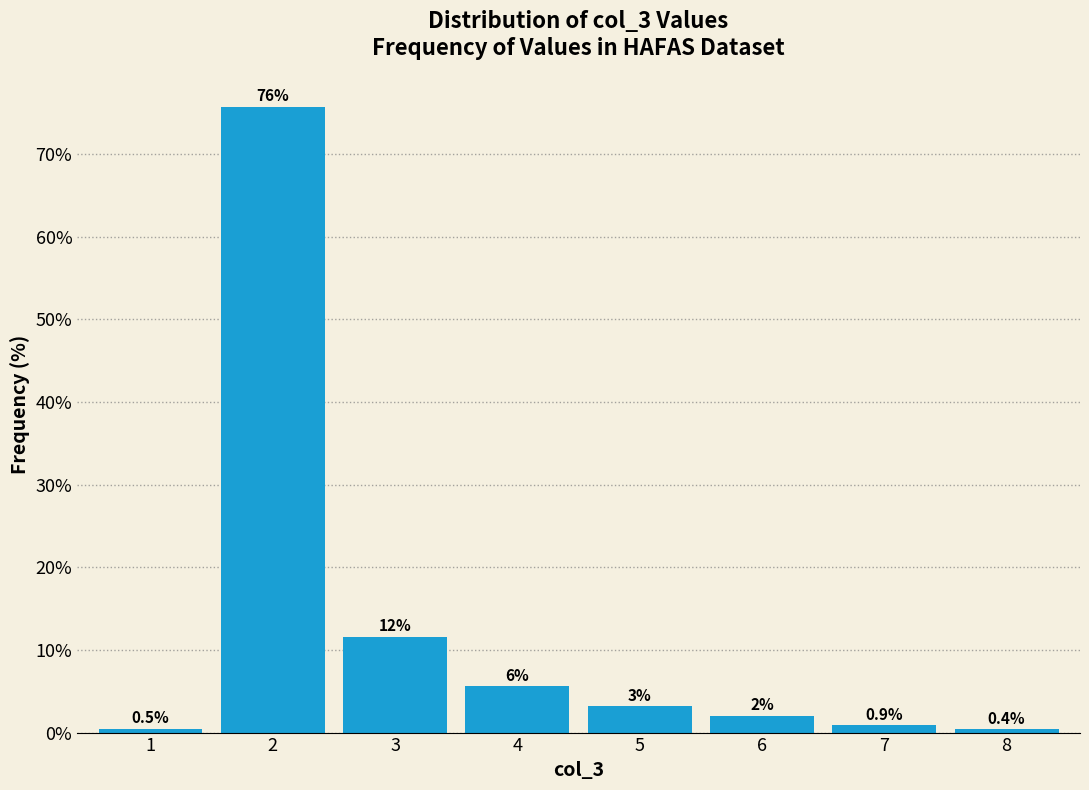

Over which range of the x-axis is the bar tallest?

1.5 to 2.5